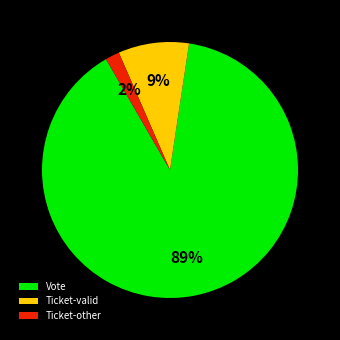

Count the number of slices in the pie.

3